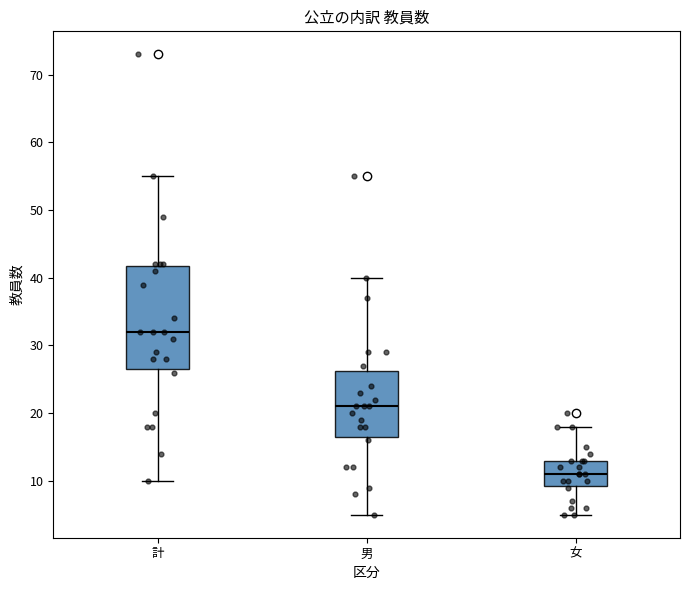

Which box's median line is the lowest?

女